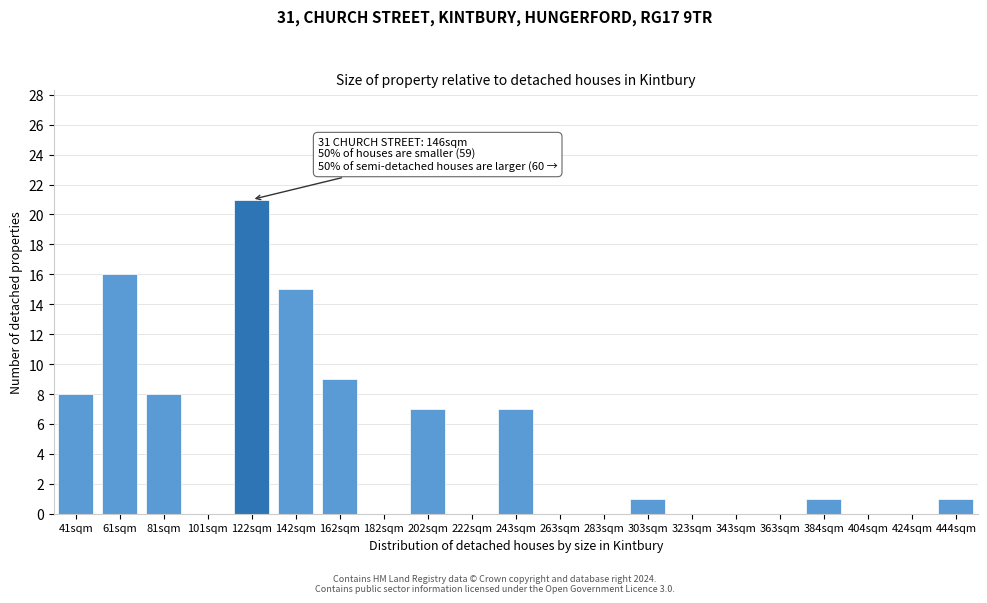

Reading left to right, what are all the values shown in this chart?

41sqm=8	61sqm=16	81sqm=8	101sqm=0	122sqm=21	142sqm=15	162sqm=9	182sqm=0	202sqm=7	222sqm=0	243sqm=7	263sqm=0	283sqm=0	303sqm=1	323sqm=0	343sqm=0	363sqm=0	384sqm=1	404sqm=0	424sqm=0	444sqm=1